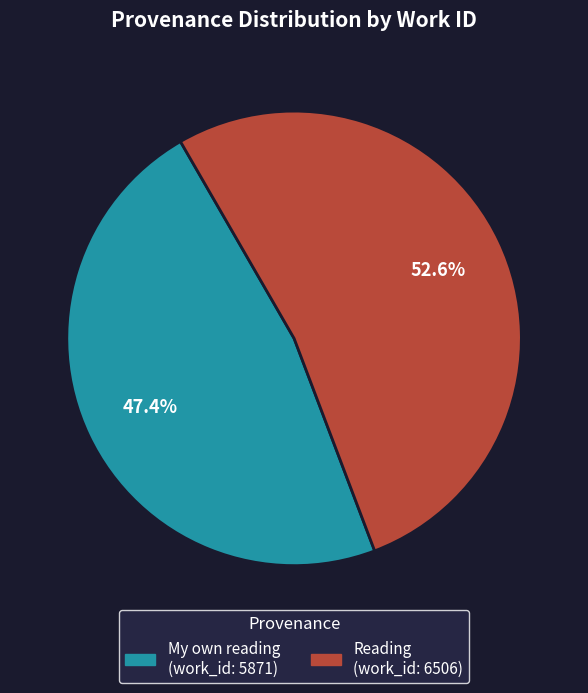

Is it true that Reading is 53% of the pie?

True